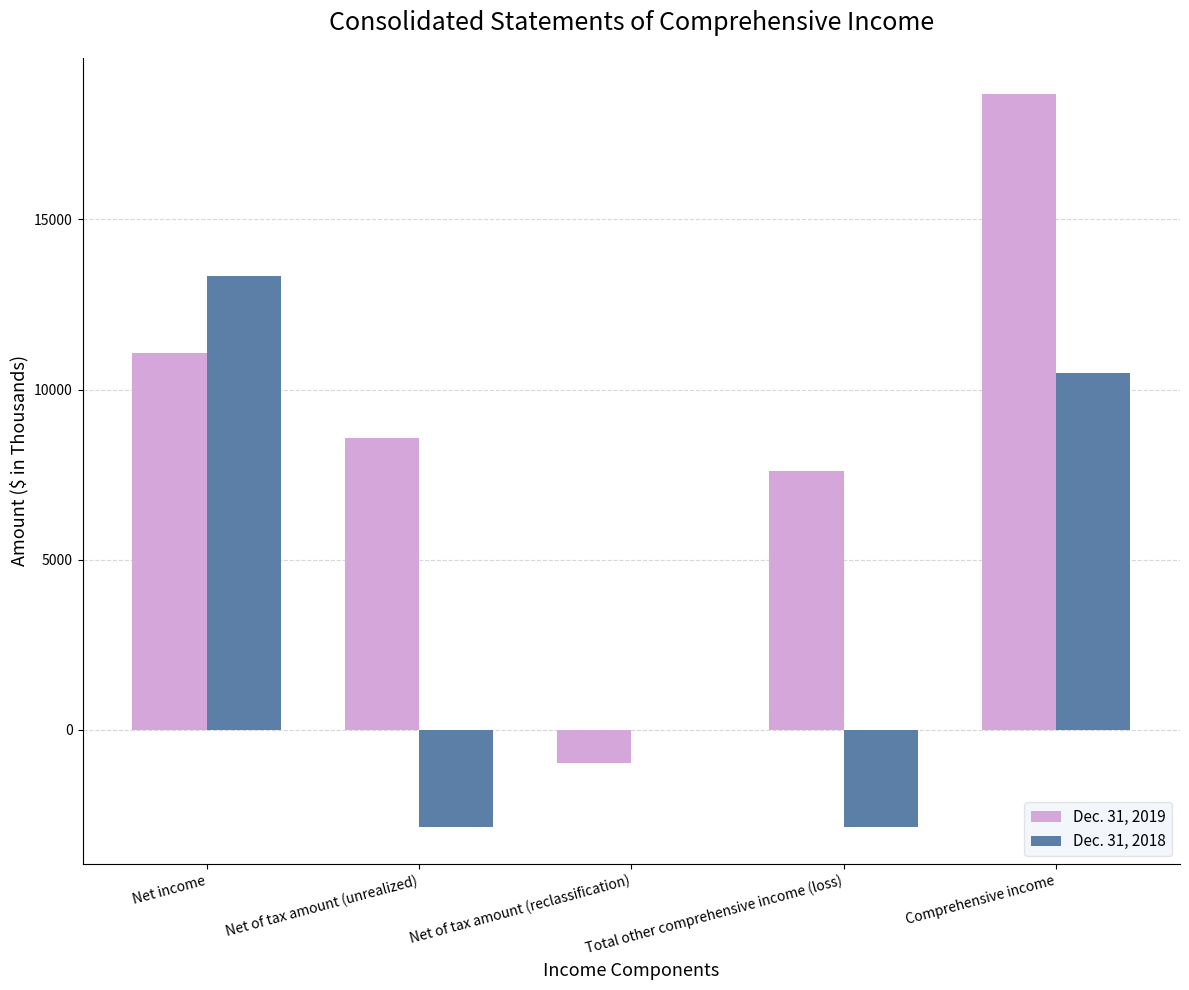

Where is Dec. 31, 2019 nearest to the value 8851?

Net of tax amount (unrealized)